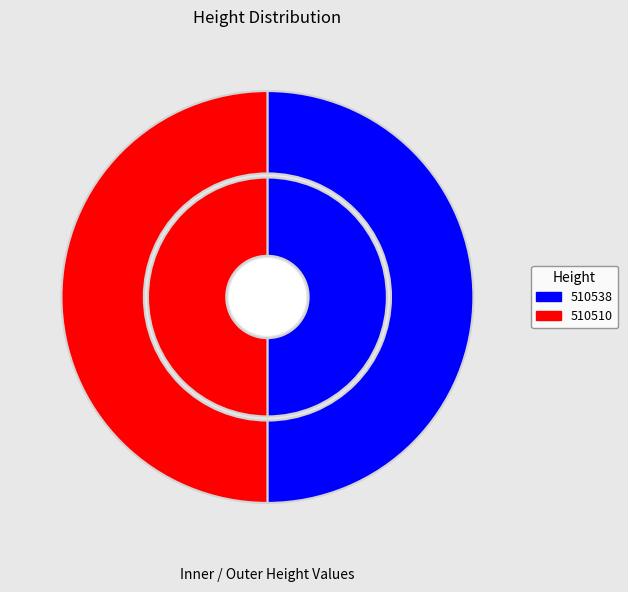

What is the majority slice?

510538